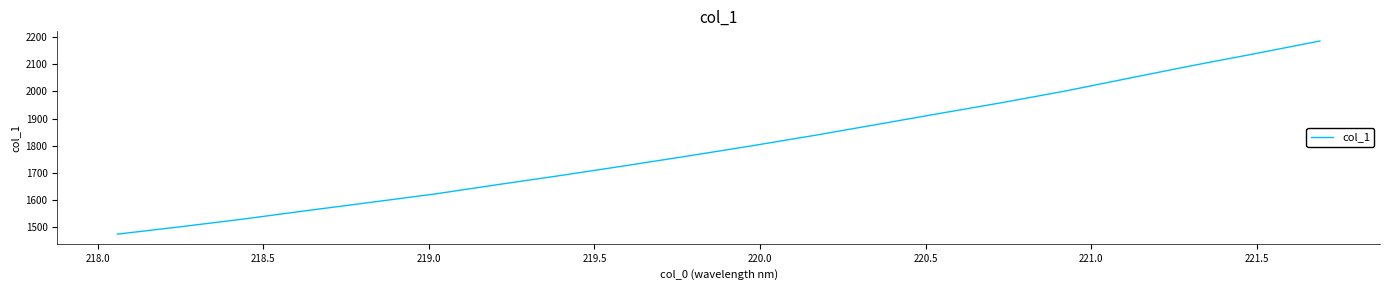

What is the minimum value shown in the chart?

1475.4